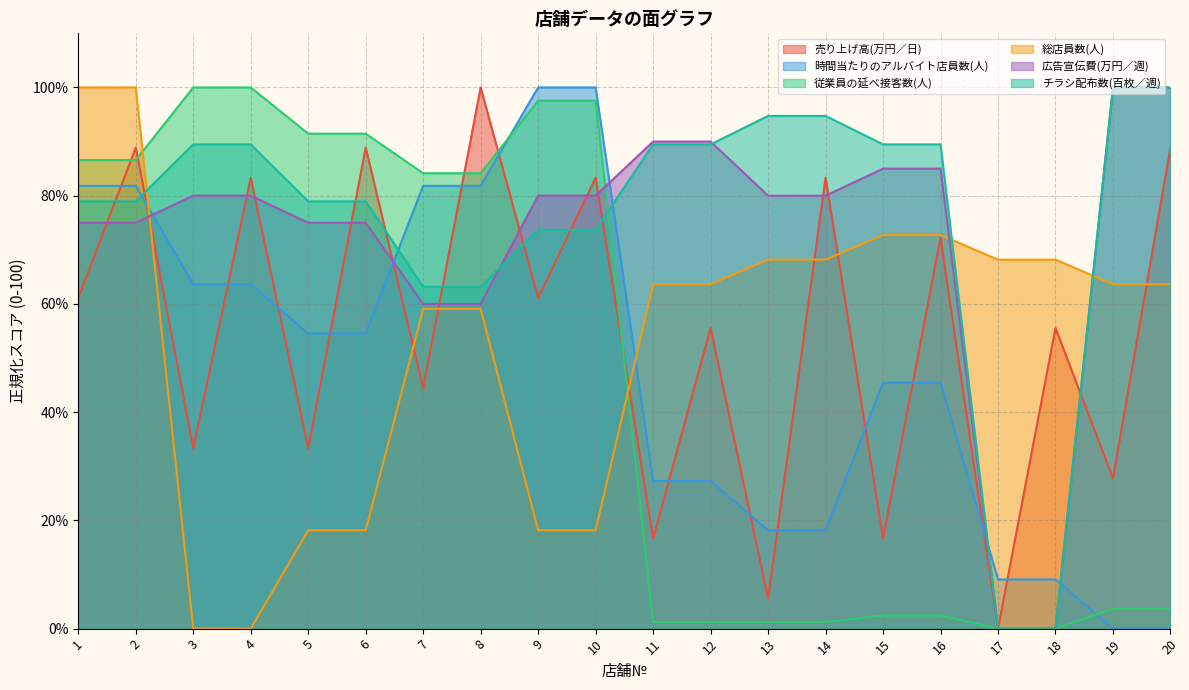

Which category has the highest value in the 広告宣伝費(万円／週) series?

19